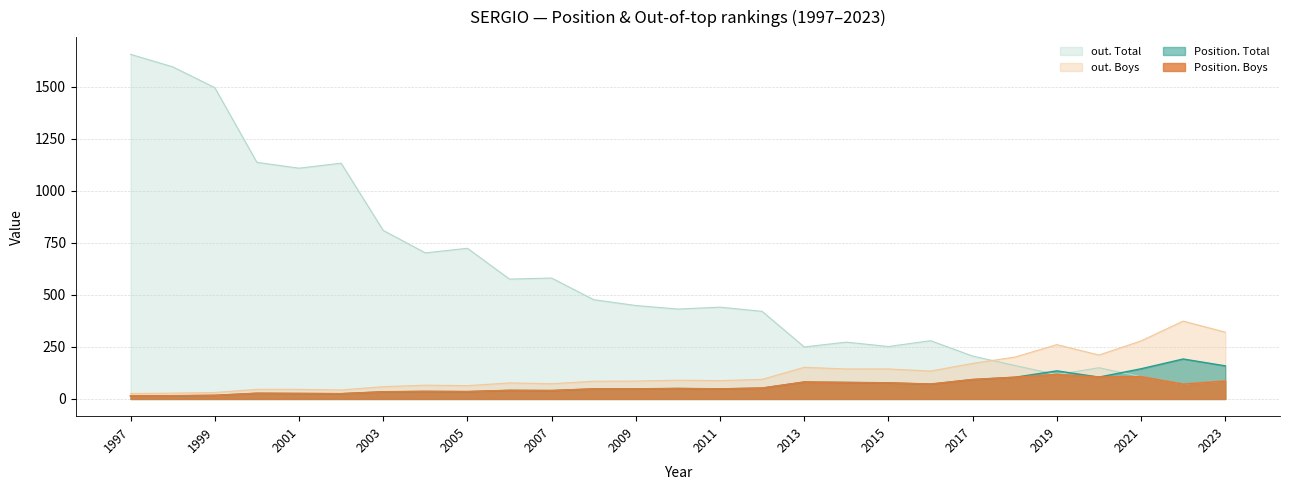

What is the average value of the Position. Total series?

67